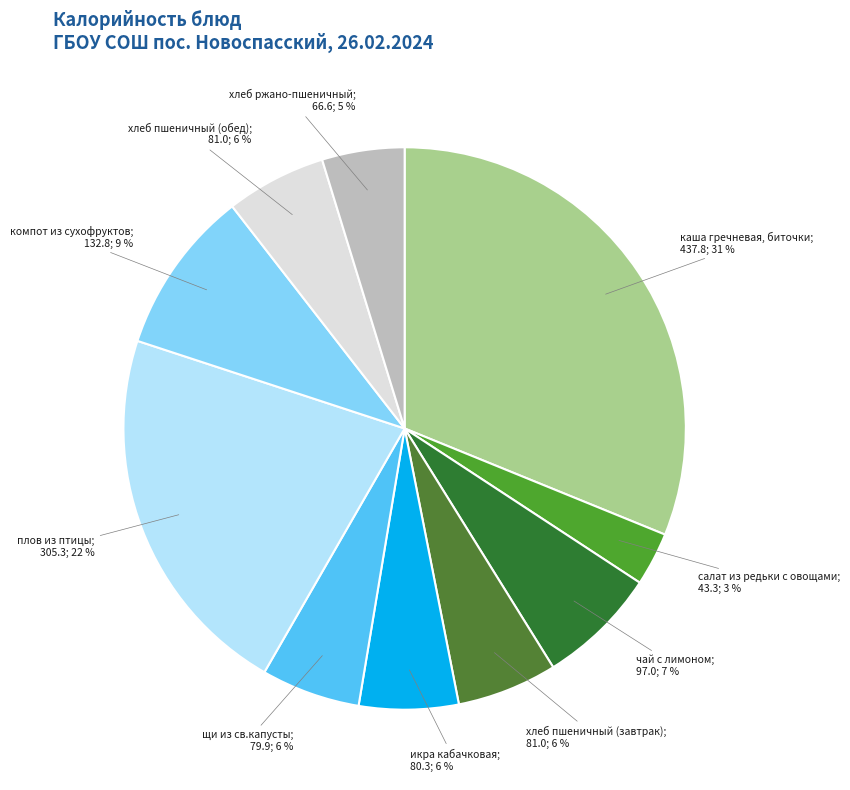

Which slice is the largest?

каша гречневая, биточки